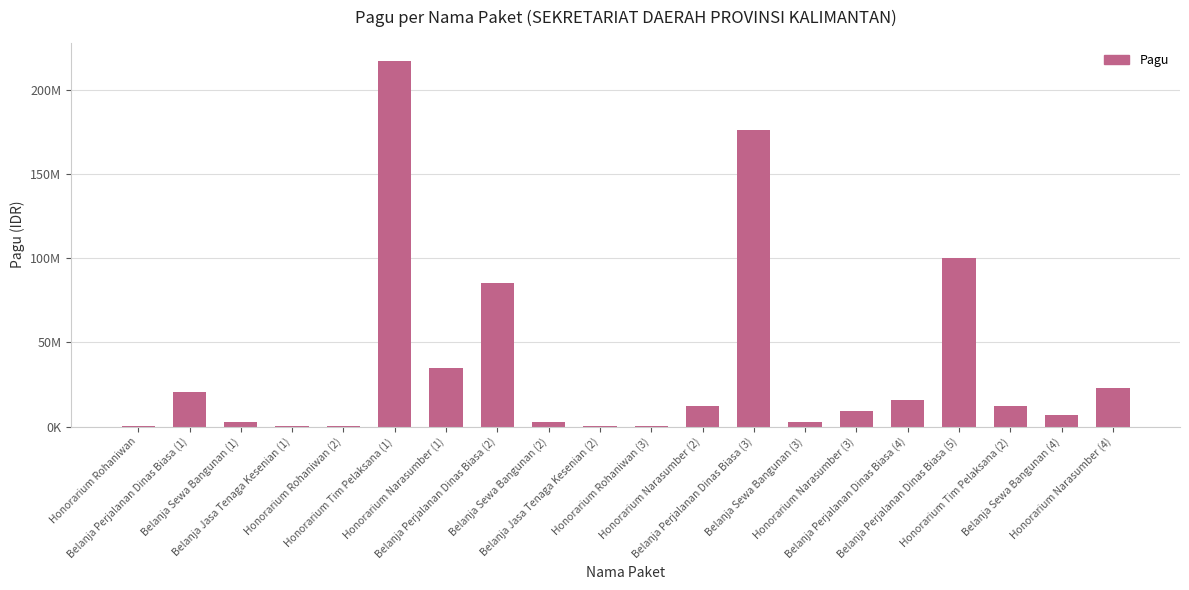

Reading left to right, transcribe all the data shown in this chart.

Honorarium Rohaniwan=400000	Belanja Perjalanan Dinas Biasa (1)=20650000	Belanja Sewa Bangunan (1)=2500000	Belanja Jasa Tenaga Kesenian (1)=400000	Honorarium Rohaniwan (2)=400000	Honorarium Tim Pelaksana (1)=217200000	Honorarium Narasumber (1)=34750000	Belanja Perjalanan Dinas Biasa (2)=85366000	Belanja Sewa Bangunan (2)=2500000	Belanja Jasa Tenaga Kesenian (2)=400000	Honorarium Rohaniwan (3)=400000	Honorarium Narasumber (2)=11950000	Belanja Perjalanan Dinas Biasa (3)=175952000	Belanja Sewa Bangunan (3)=2500000	Honorarium Narasumber (3)=9500000	Belanja Perjalanan Dinas Biasa (4)=15957000	Belanja Perjalanan Dinas Biasa (5)=99958000	Honorarium Tim Pelaksana (2)=12200000	Belanja Sewa Bangunan (4)=7000000	Honorarium Narasumber (4)=23100000